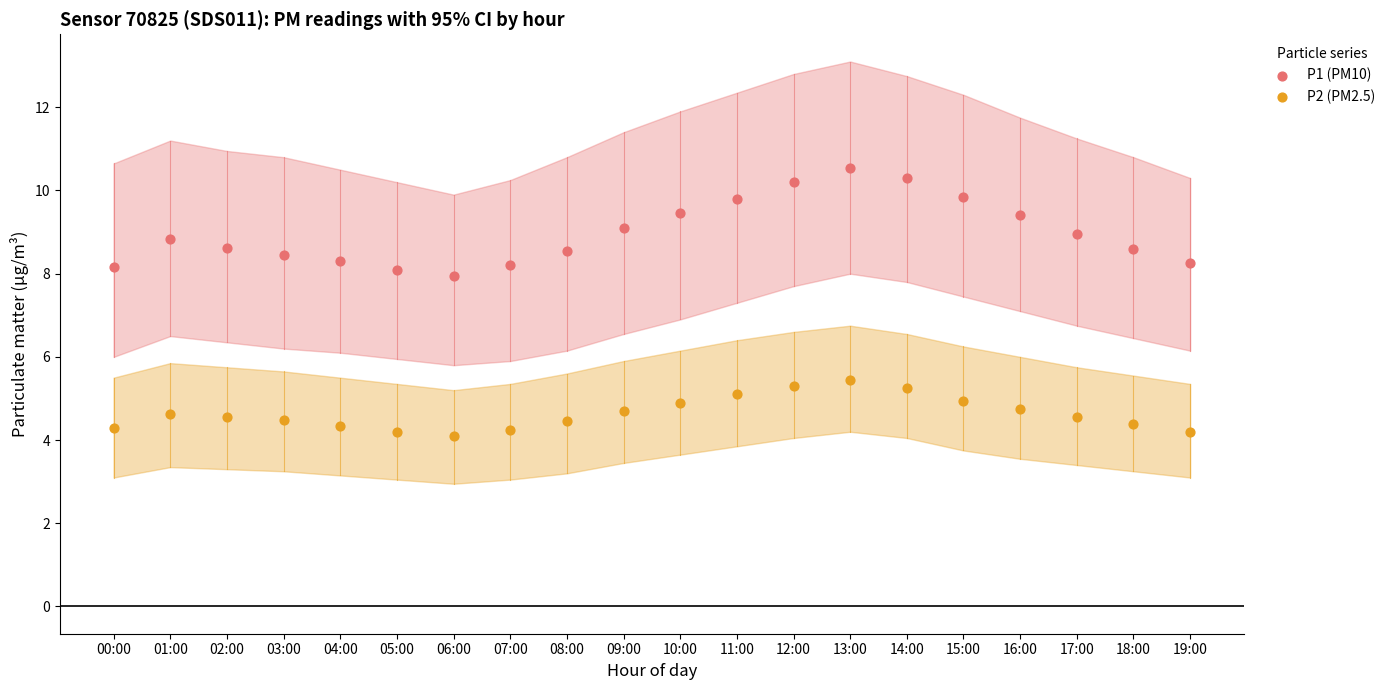

Which series has the widest spread of Y values?

P1 (PM10)